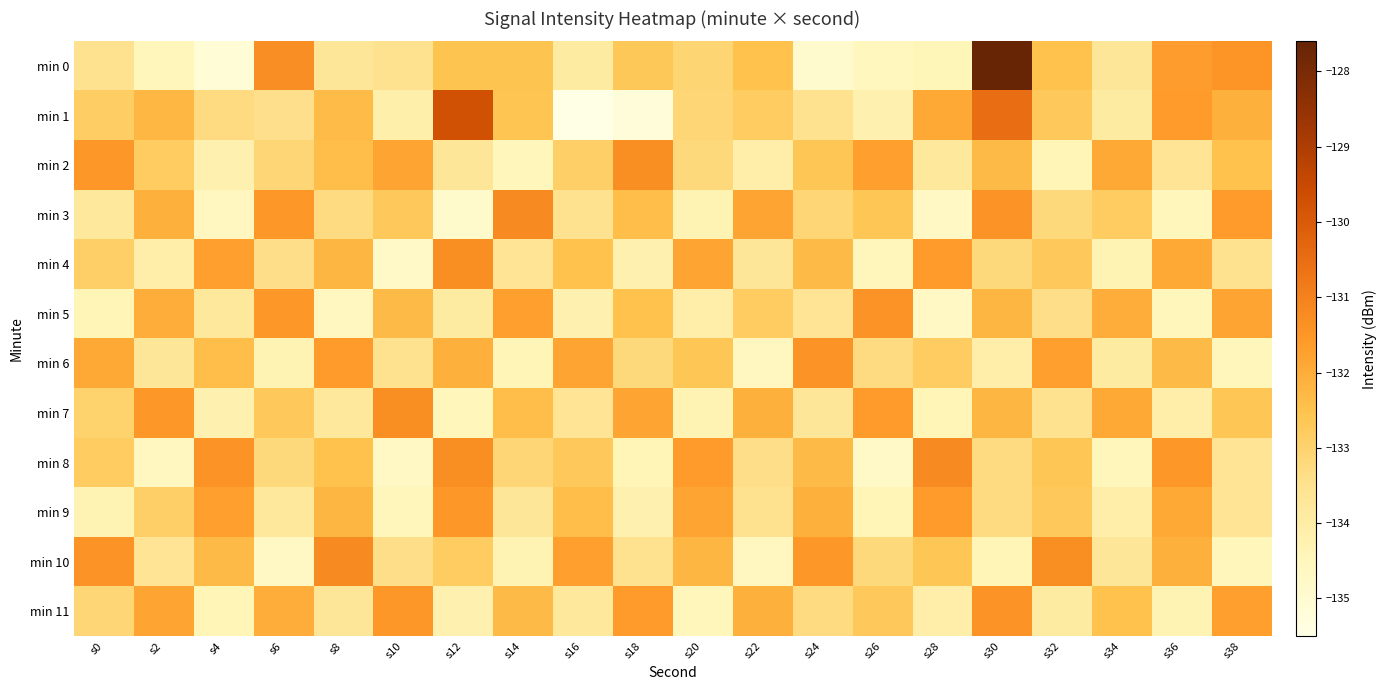

Reading left to right, list all the values displayed in this chart.

min 0: s0=-133.5	s2=-134.5	s4=-135.1	s6=-131.3	s8=-133.7	s10=-133.5	s12=-132.5	s14=-132.5	s16=-133.9	s18=-132.7	s20=-133.1	s22=-132.5	s24=-134.9	s26=-134.5	s28=-134.4	s30=-127.6	s32=-132.5	s34=-133.7	s36=-131.7	s38=-131.4
min 1: s0=-132.9	s2=-132.2	s4=-133.3	s6=-133.4	s8=-132.3	s10=-134.1	s12=-129.8	s14=-132.6	s16=-135.5	s18=-135.2	s20=-133.1	s22=-132.8	s24=-133.5	s26=-134.2	s28=-131.9	s30=-130.5	s32=-132.7	s34=-133.9	s36=-131.6	s38=-132.1
min 2: s0=-131.5	s2=-132.8	s4=-134.2	s6=-133.1	s8=-132.4	s10=-131.8	s12=-133.7	s14=-134.5	s16=-132.9	s18=-131.3	s20=-133.2	s22=-134.1	s24=-132.6	s26=-131.7	s28=-133.8	s30=-132.3	s32=-134.4	s34=-131.9	s36=-133.6	s38=-132.5
min 3: s0=-133.8	s2=-132.1	s4=-134.6	s6=-131.5	s8=-133.3	s10=-132.7	s12=-134.9	s14=-131.2	s16=-133.5	s18=-132.4	s20=-134.3	s22=-131.8	s24=-133.1	s26=-132.6	s28=-134.7	s30=-131.4	s32=-133.2	s34=-132.8	s36=-134.5	s38=-131.6
min 4: s0=-132.9	s2=-134.1	s4=-131.7	s6=-133.4	s8=-132.2	s10=-134.8	s12=-131.3	s14=-133.6	s16=-132.5	s18=-134.2	s20=-131.8	s22=-133.7	s24=-132.3	s26=-134.5	s28=-131.6	s30=-133.2	s32=-132.7	s34=-134.3	s36=-131.9	s38=-133.5
min 5: s0=-134.4	s2=-132.0	s4=-133.8	s6=-131.5	s8=-134.6	s10=-132.3	s12=-133.9	s14=-131.7	s16=-134.2	s18=-132.5	s20=-134.1	s22=-132.8	s24=-133.6	s26=-131.4	s28=-134.7	s30=-132.2	s32=-133.4	s34=-132.0	s36=-134.5	s38=-131.8
min 6: s0=-131.9	s2=-133.7	s4=-132.4	s6=-134.3	s8=-131.6	s10=-133.5	s12=-132.1	s14=-134.4	s16=-131.8	s18=-133.2	s20=-132.6	s22=-134.6	s24=-131.4	s26=-133.3	s28=-132.8	s30=-134.1	s32=-131.7	s34=-133.9	s36=-132.3	s38=-134.5
min 7: s0=-133.0	s2=-131.5	s4=-134.2	s6=-132.7	s8=-133.8	s10=-131.3	s12=-134.5	s14=-132.4	s16=-133.6	s18=-131.8	s20=-134.3	s22=-132.1	s24=-133.7	s26=-131.6	s28=-134.4	s30=-132.2	s32=-133.5	s34=-131.9	s36=-134.1	s38=-132.6
min 8: s0=-132.8	s2=-134.6	s4=-131.4	s6=-133.2	s8=-132.5	s10=-134.7	s12=-131.3	s14=-133.1	s16=-132.7	s18=-134.4	s20=-131.6	s22=-133.4	s24=-132.3	s26=-134.8	s28=-131.2	s30=-133.3	s32=-132.6	s34=-134.5	s36=-131.5	s38=-133.6
min 9: s0=-134.3	s2=-132.9	s4=-131.7	s6=-133.8	s8=-132.2	s10=-134.5	s12=-131.5	s14=-133.7	s16=-132.4	s18=-134.2	s20=-131.8	s22=-133.5	s24=-132.1	s26=-134.4	s28=-131.6	s30=-133.3	s32=-132.7	s34=-134.1	s36=-131.9	s38=-133.6
min 10: s0=-131.4	s2=-133.6	s4=-132.3	s6=-134.7	s8=-131.2	s10=-133.4	s12=-132.8	s14=-134.3	s16=-131.7	s18=-133.5	s20=-132.2	s22=-134.6	s24=-131.5	s26=-133.2	s28=-132.6	s30=-134.4	s32=-131.3	s34=-133.7	s36=-132.1	s38=-134.5
min 11: s0=-133.1	s2=-131.8	s4=-134.4	s6=-132.0	s8=-133.7	s10=-131.5	s12=-134.2	s14=-132.3	s16=-133.8	s18=-131.6	s20=-134.5	s22=-132.1	s24=-133.3	s26=-132.7	s28=-134.1	s30=-131.4	s32=-133.9	s34=-132.5	s36=-134.3	s38=-131.7